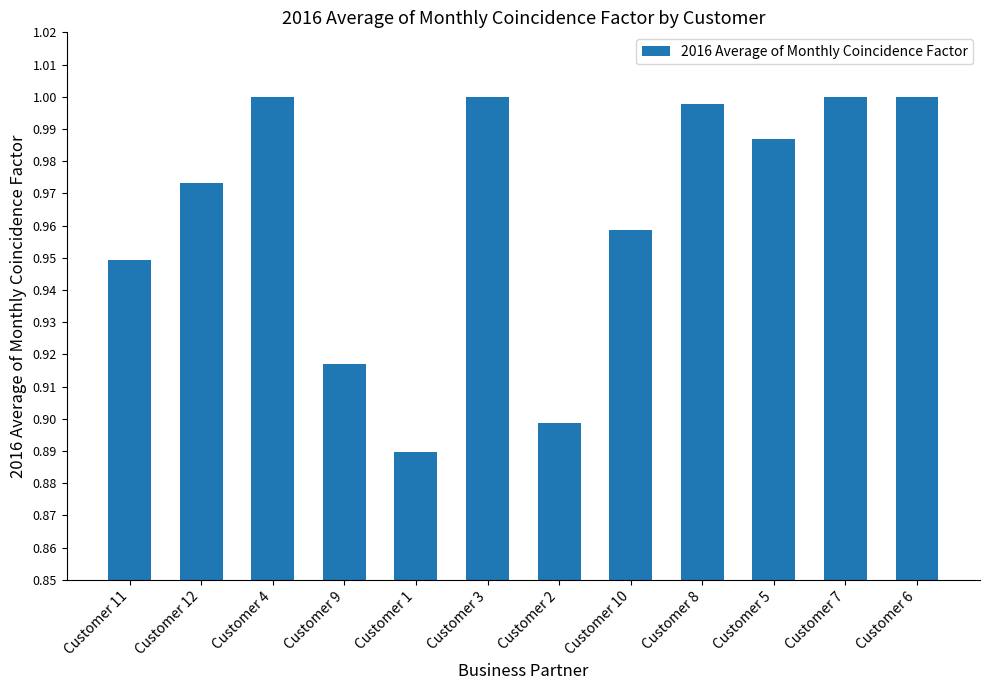

Are the bars horizontal?

No